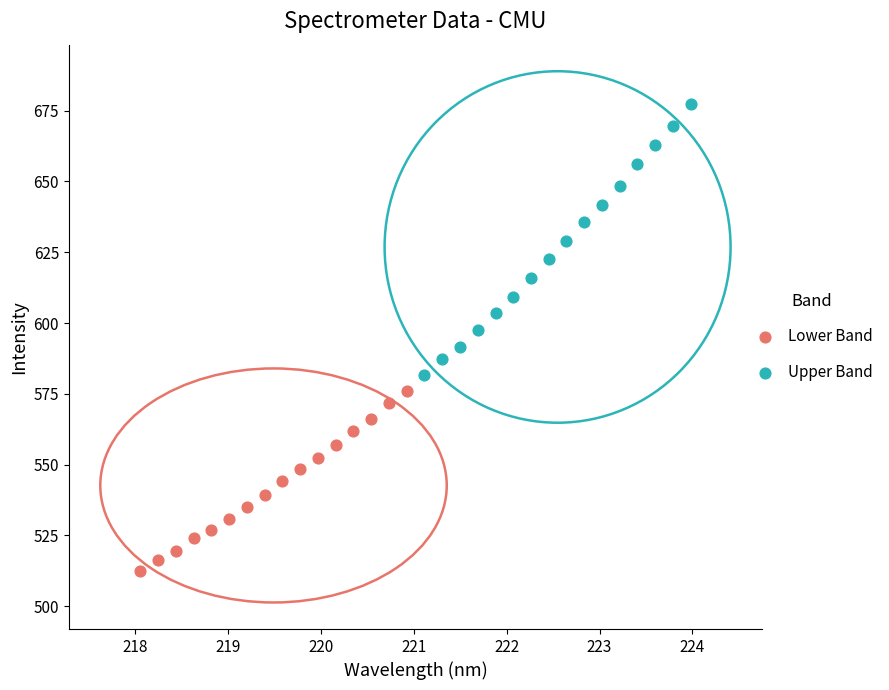

Which series reaches the minimum Y coordinate?

Lower Band